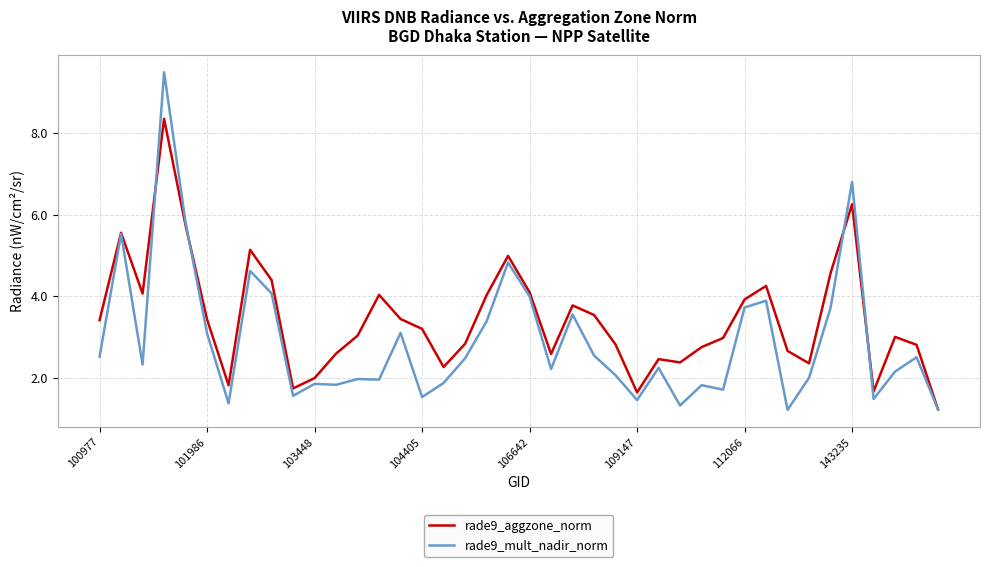

Which series has the largest range (max minus min)?

rade9_mult_nadir_norm